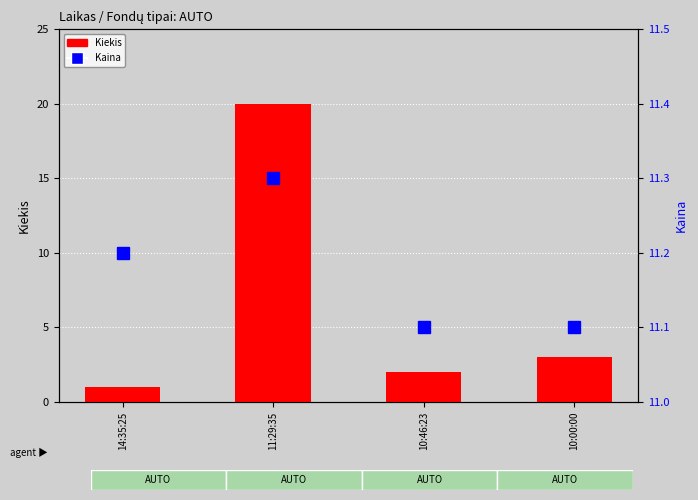

The value of Kiekis at 11:29:35 is 20.0. True or false?

True